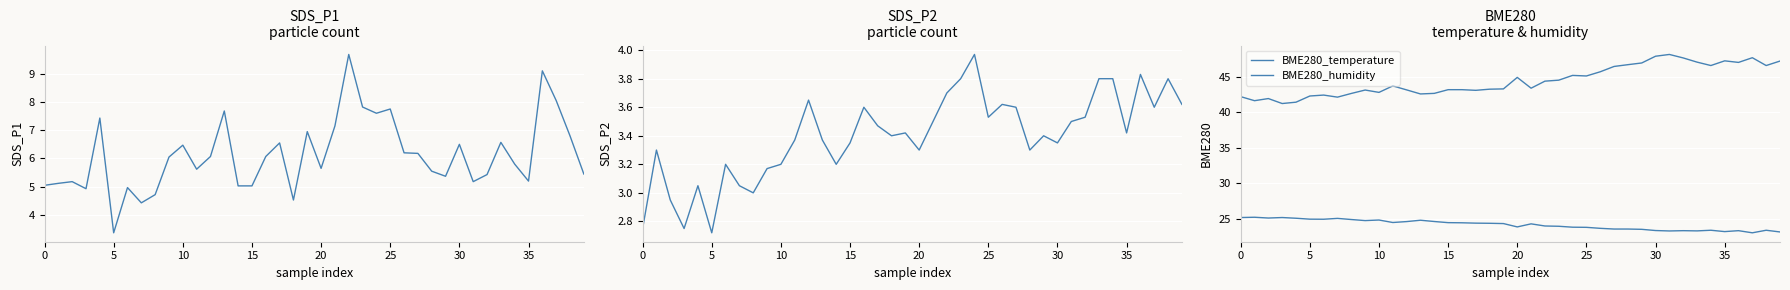

The value of SDS_P1 at 25 is 7.8. True or false?

True